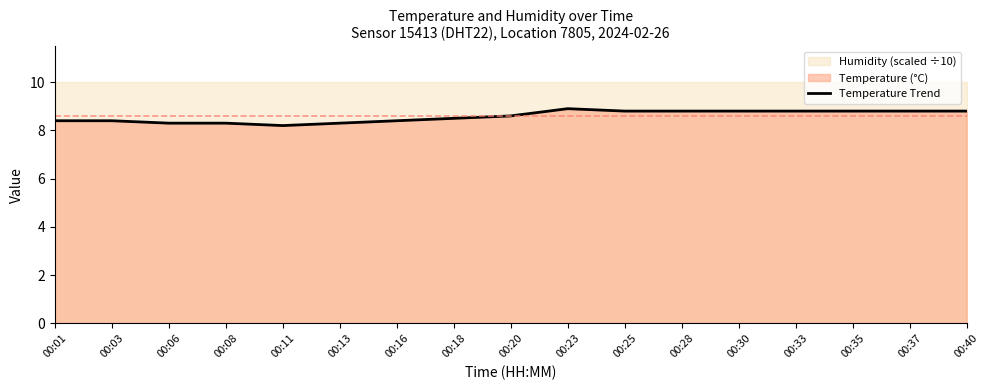

Approximately how many times larger is the value at 00:01 compared to 00:23?

0.9